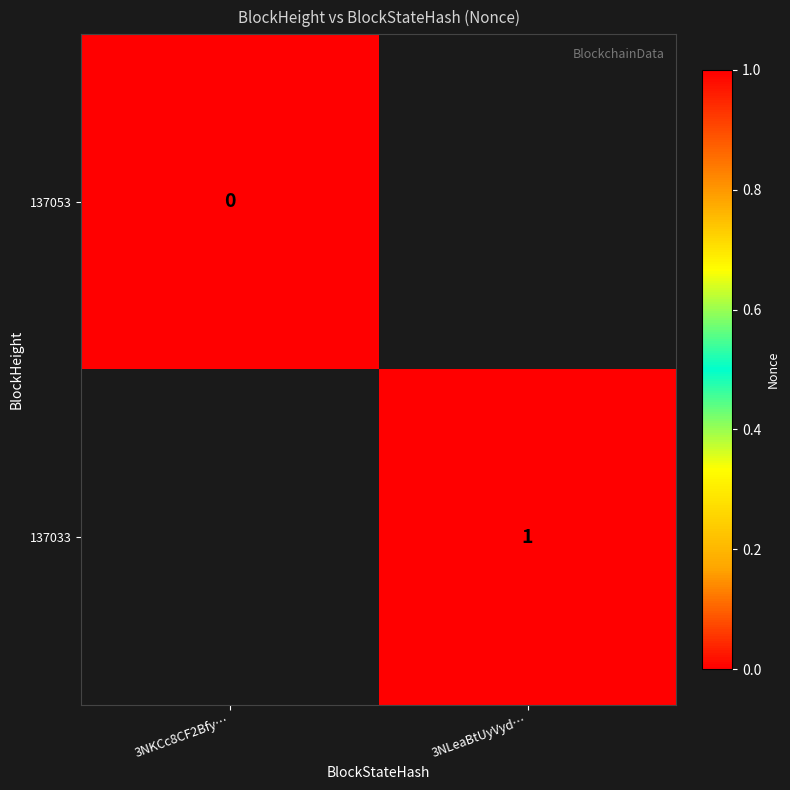

True or false: 137033 has a value of 2 at 3NLeaBtUyVyd….

False